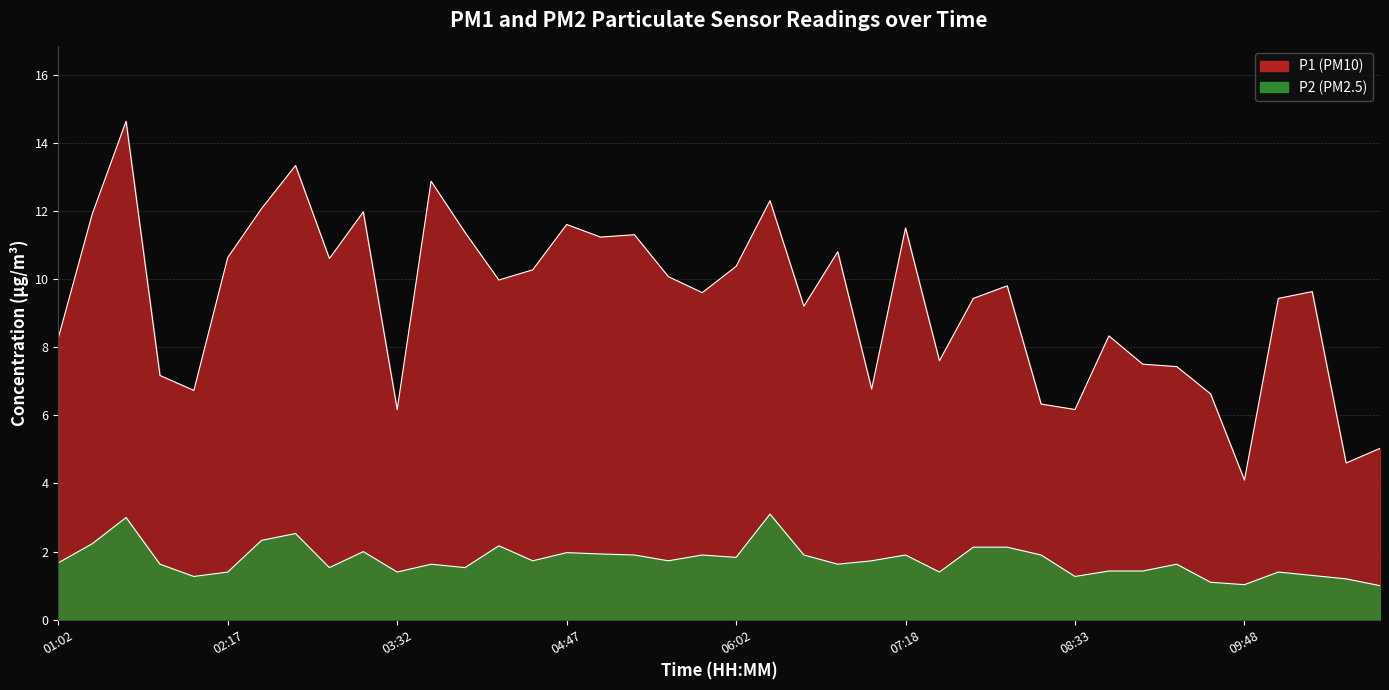

How many data points does each series have?

40